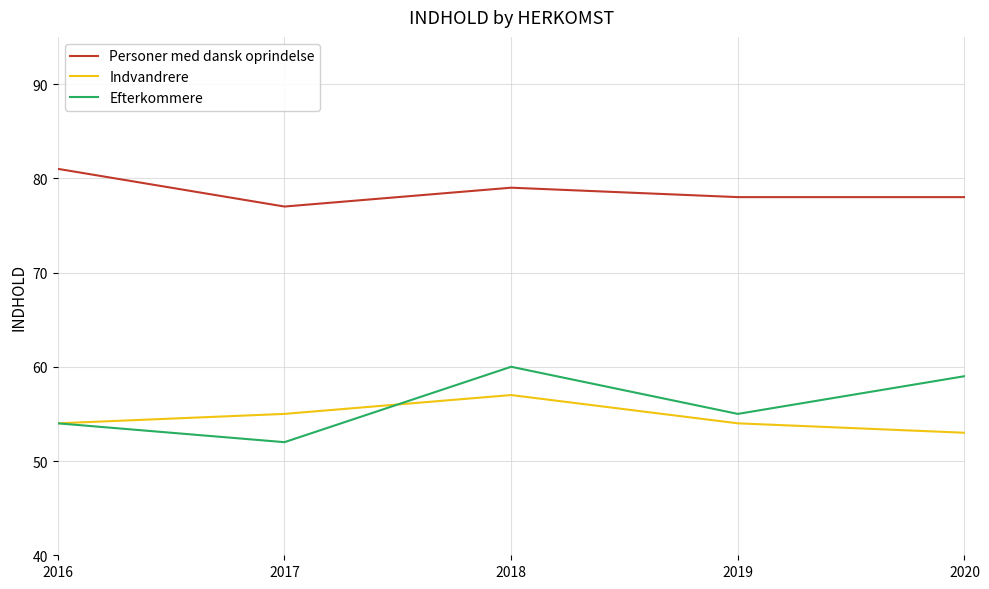

Which series has the largest range (max minus min)?

Efterkommere